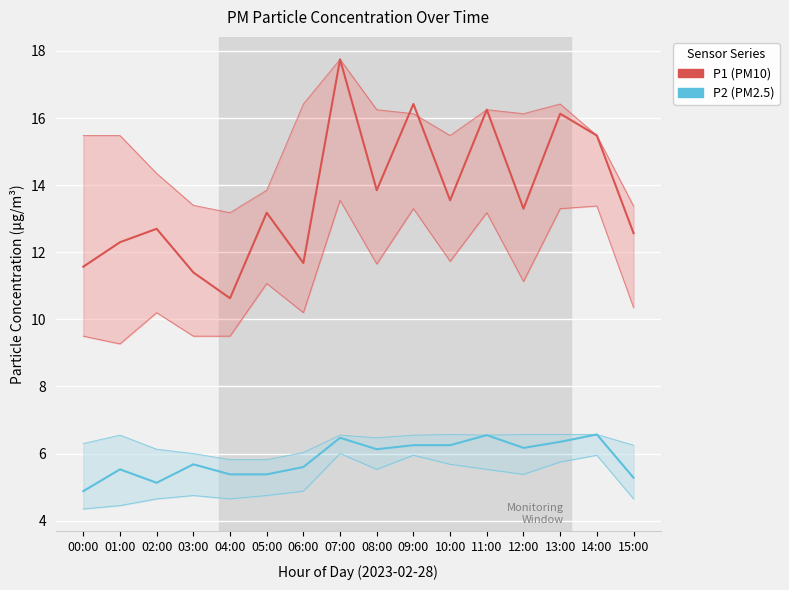

Reading right to left, what are all the values shown in this chart?

P1 (PM10): 12.6	15.5	16.1	13.3	16.2	13.6	16.4	13.8	17.8	11.7	13.2	10.6	11.4	12.7	12.3	11.6
P2 (PM2.5): 5.3	6.6	6.3	6.2	6.5	6.2	6.2	6.1	6.5	5.6	5.4	5.4	5.7	5.1	5.5	4.9